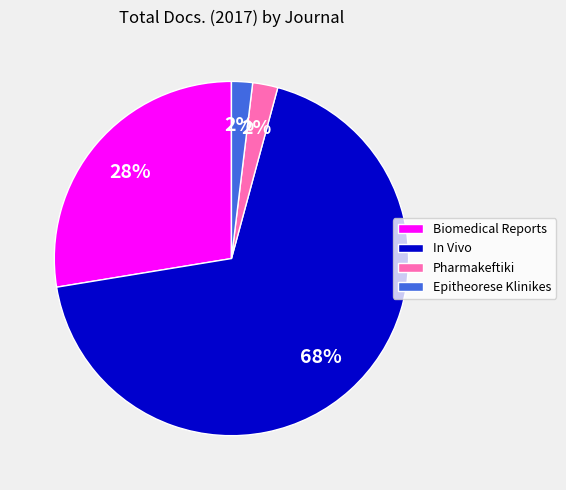

Which category has the biggest portion of the pie?

In Vivo